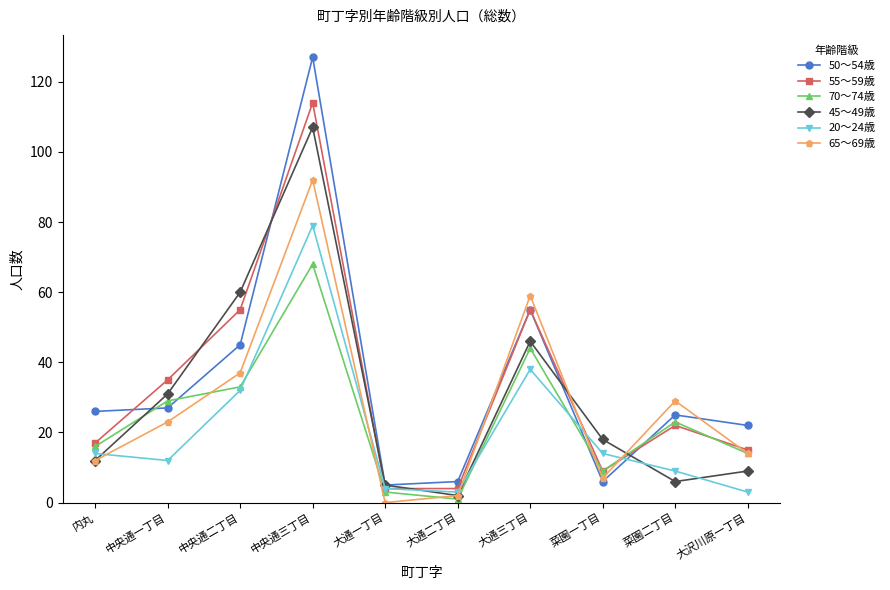

In 65～69歳, how many points are lower than both neighbors (excluding endpoints)?

2